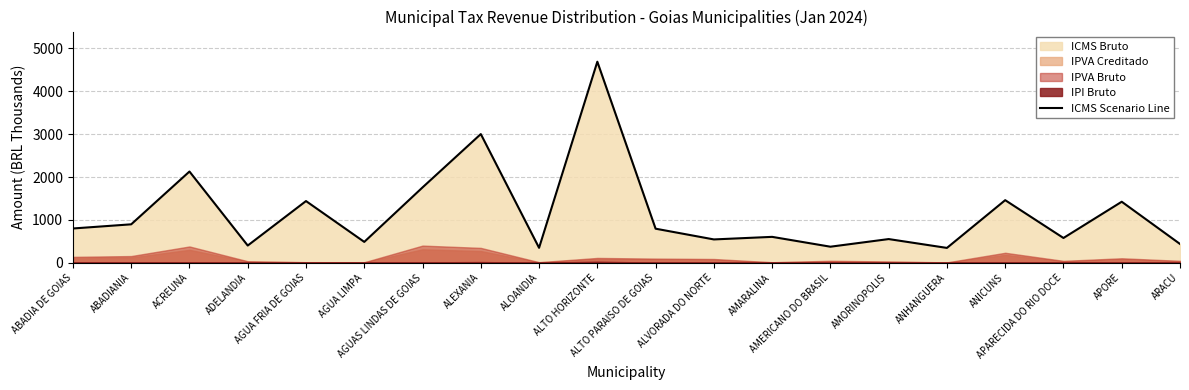

Which category has the highest value across all series?

ALTO HORIZONTE